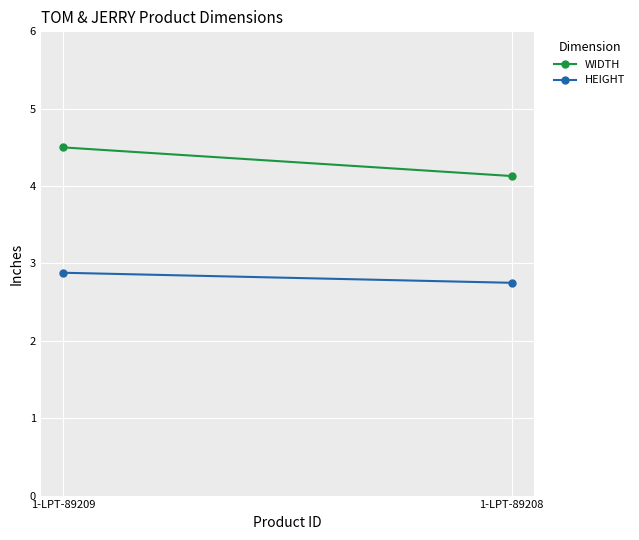

Is it true that WIDTH equals 6.9 at 1-LPT-89209?

False